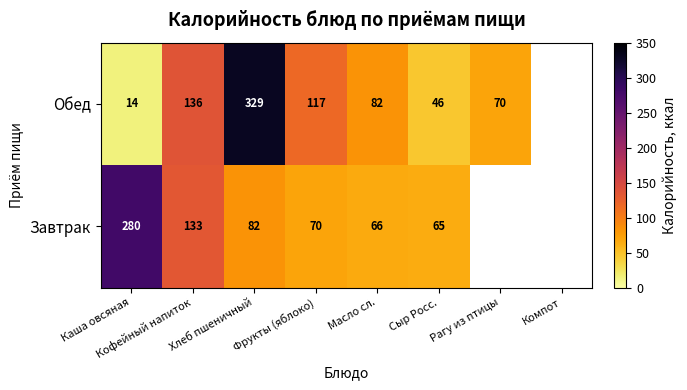

What is the sum of the Обед values at Каша овсяная and Сыр Росс.?

60